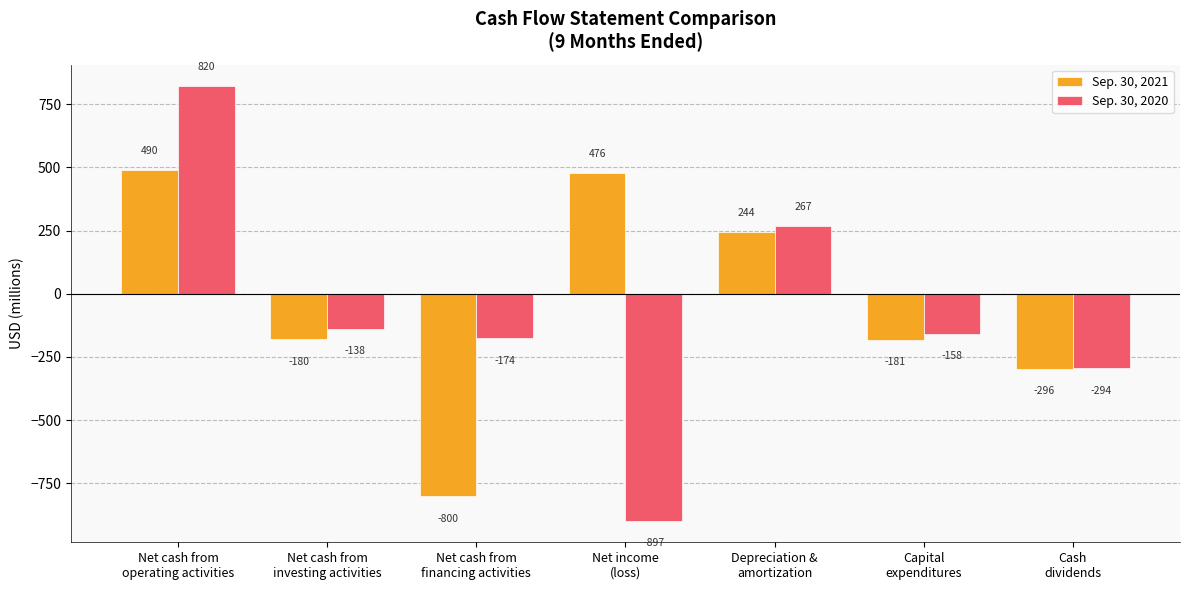

What is the lowest value of the Sep. 30, 2020 series?

-897